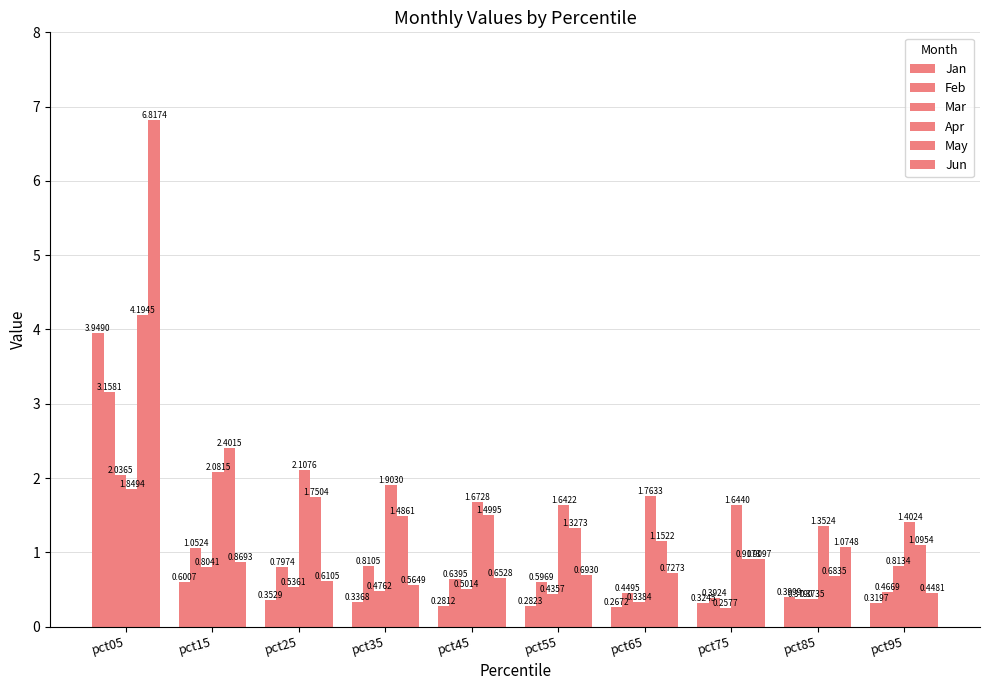

Does the chart contain any negative values?

No